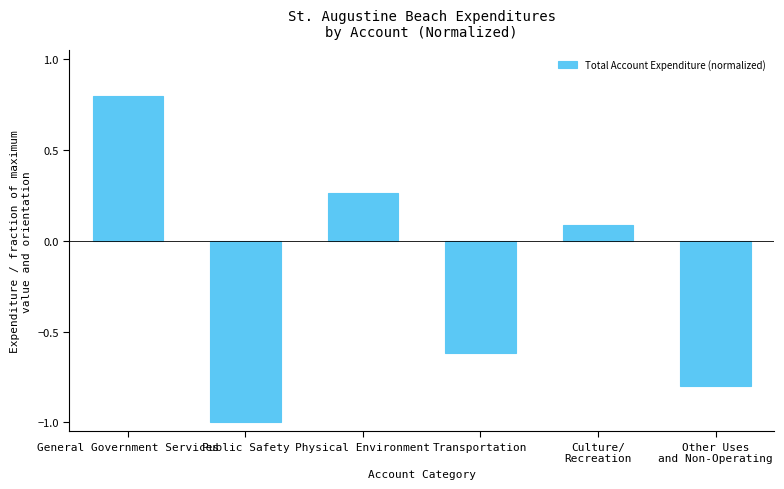

True or false: the data shows 0.4 at General Government Services.

False